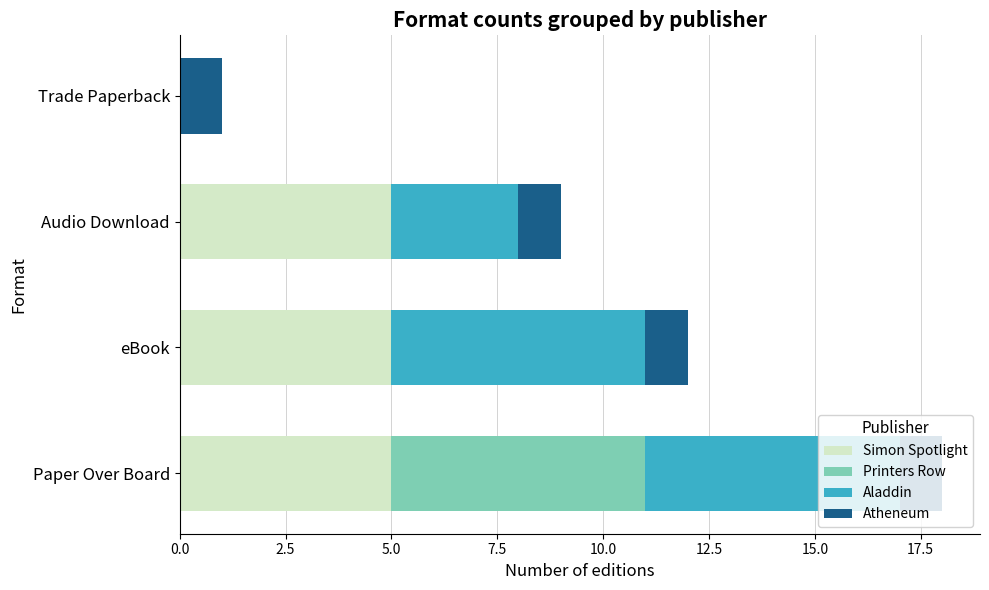

What is the maximum value for Simon Spotlight?

5